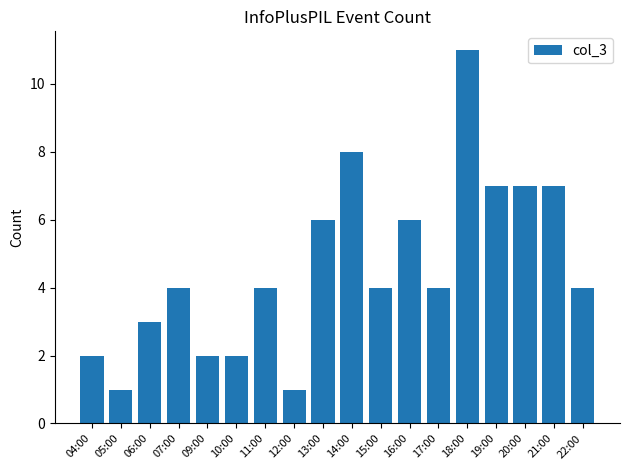

What is the minimum value shown in the chart?

1